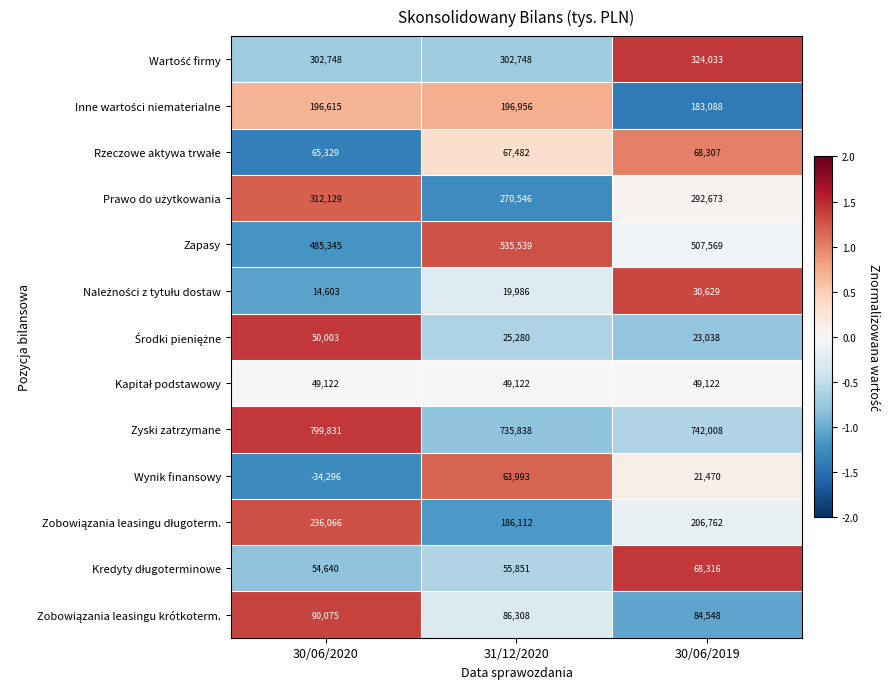

At which label is Zapasy closest to 510442?

30/06/2019